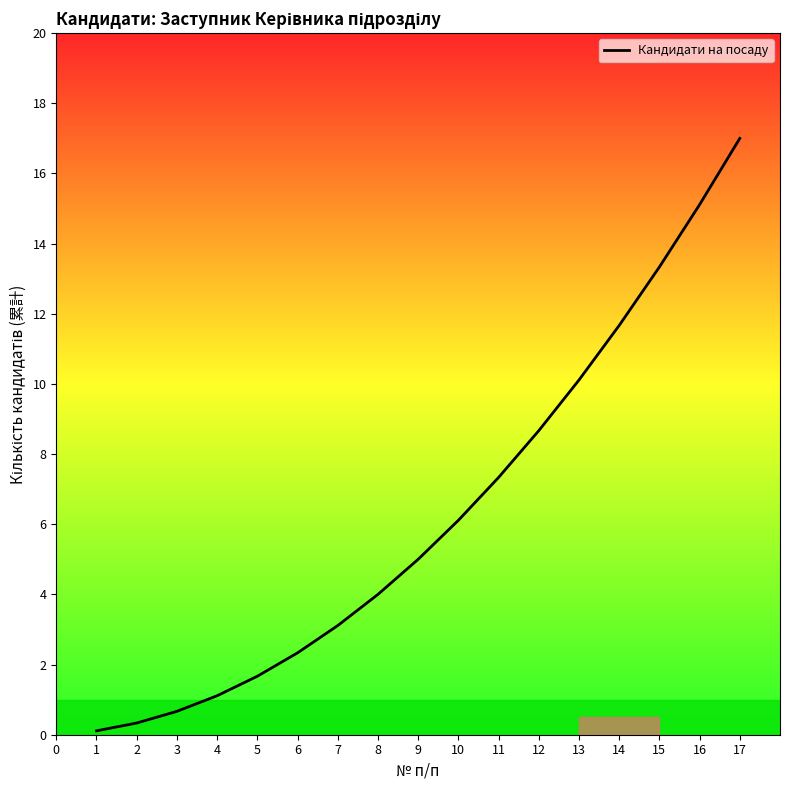

What value does the data have at 4?

1.1